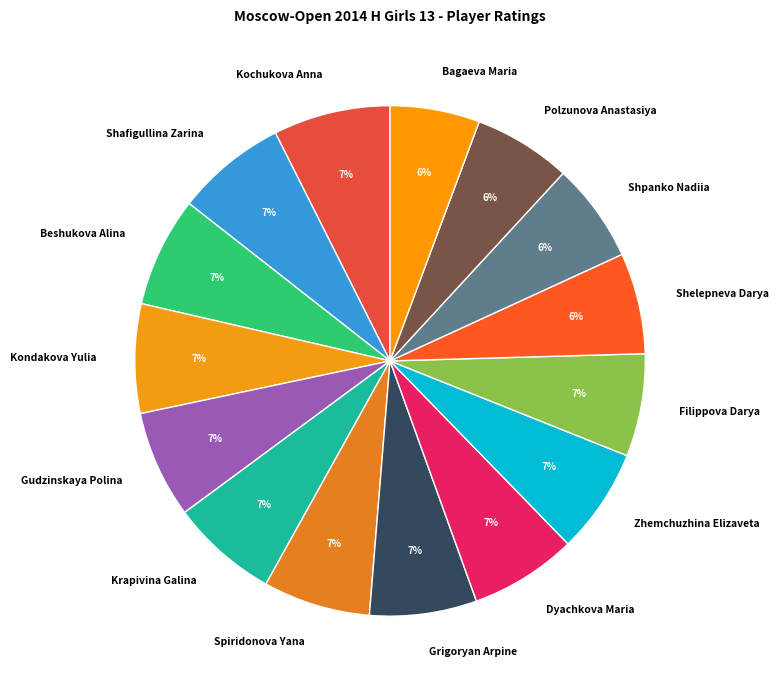

To the nearest percent, what portion does Spiridonova Yana represent?

7%